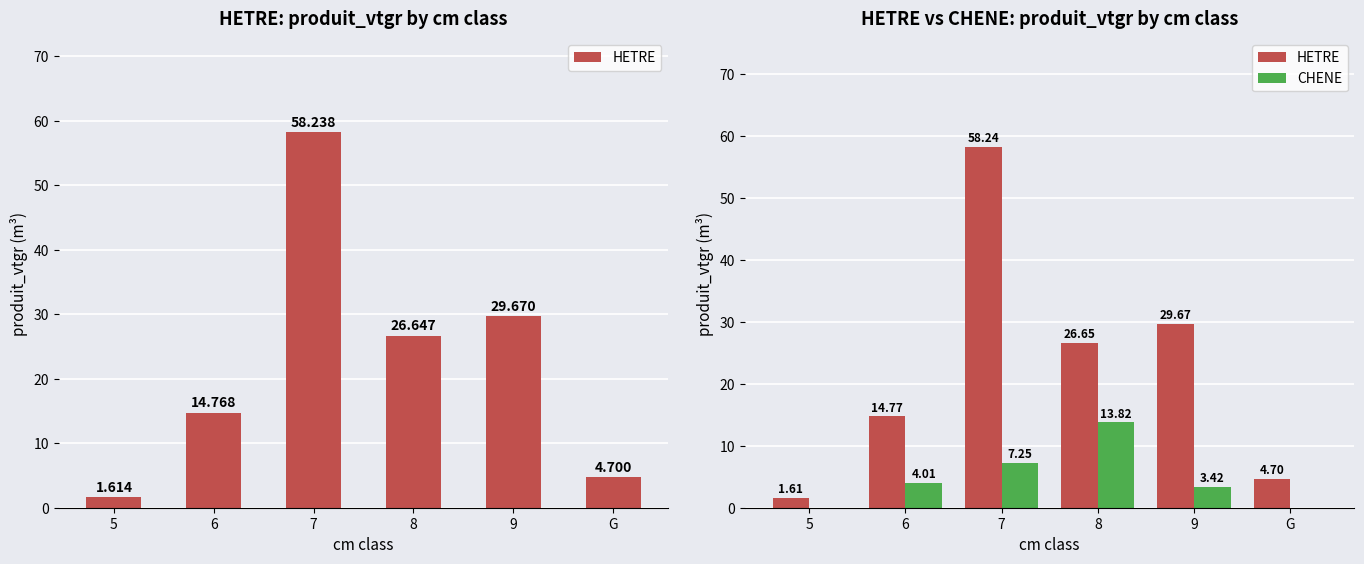

Which series has the largest total across all categories?

HETRE